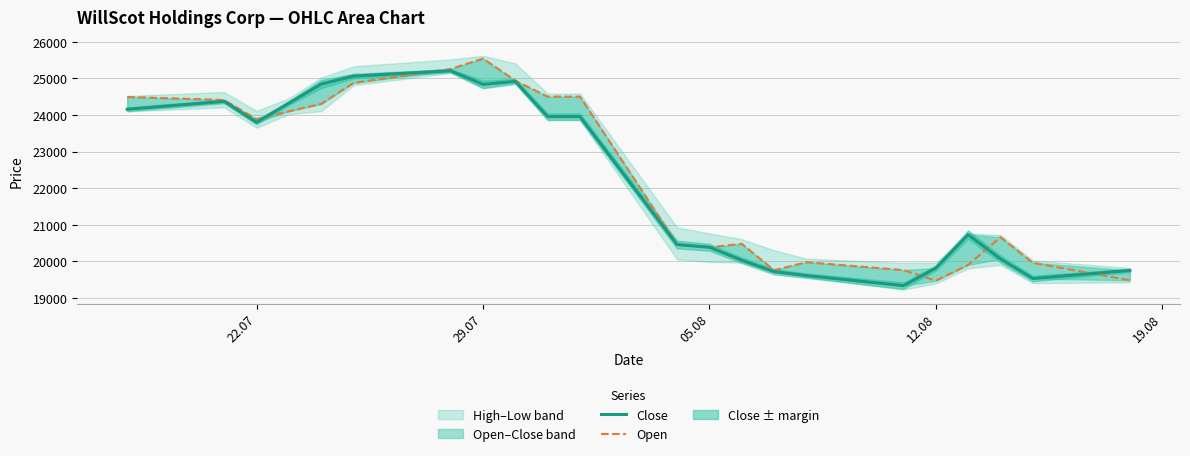

At which label is Close closest to 22273?

22.07